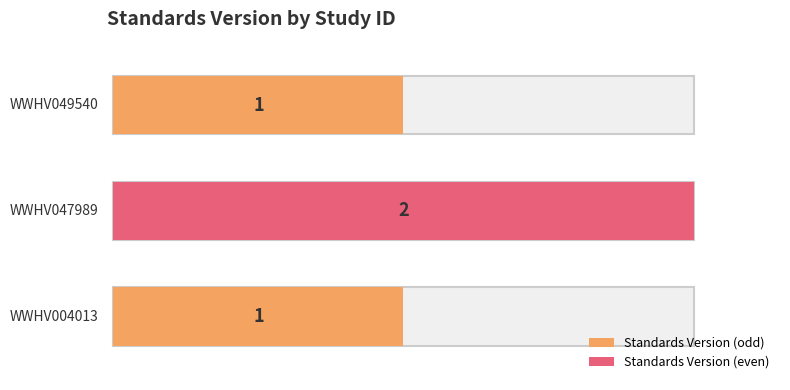

Approximately how many times larger is the value at WWHV004013 compared to WWHV047989?

0.5